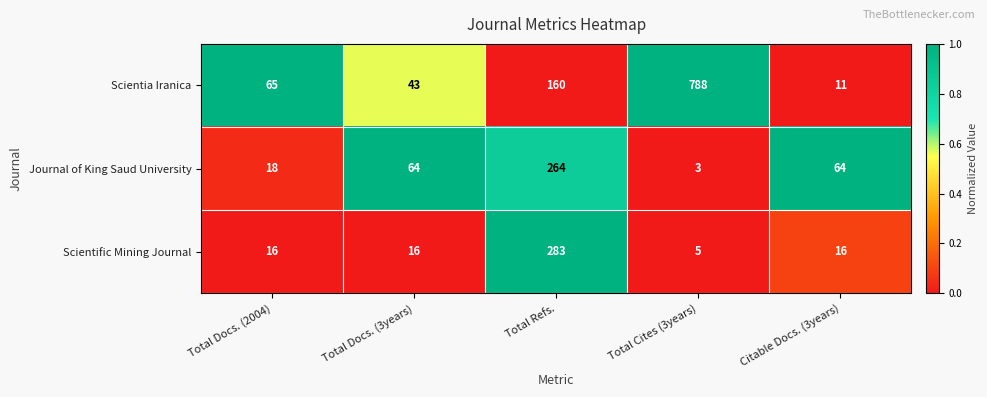

Which series has the widest spread of values?

Scientia Iranica